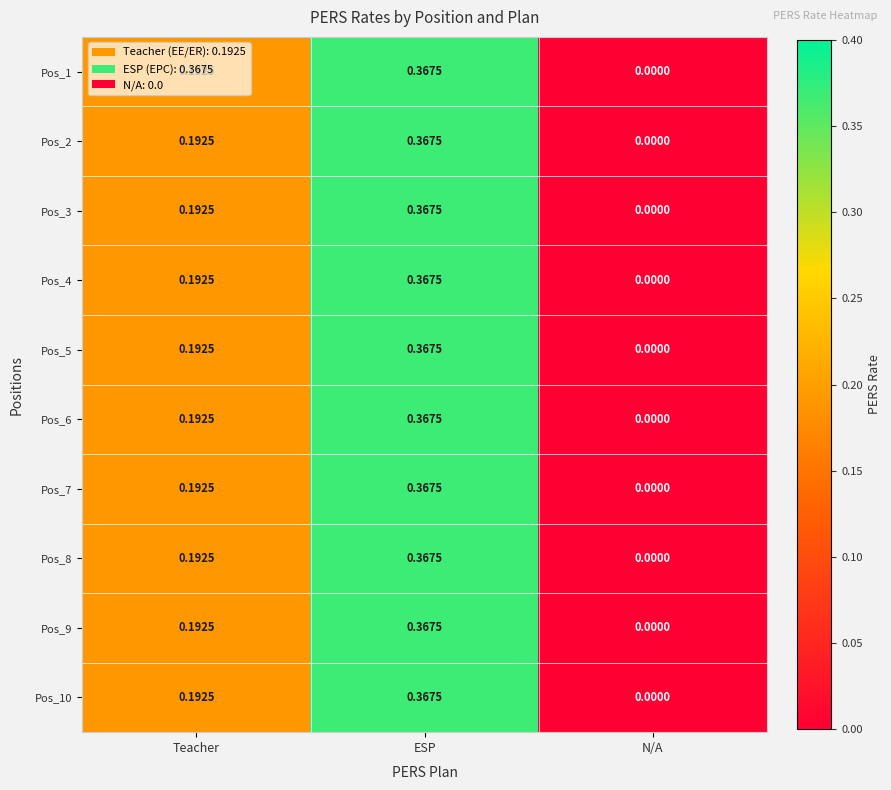

Count the number of data series in this chart.

10